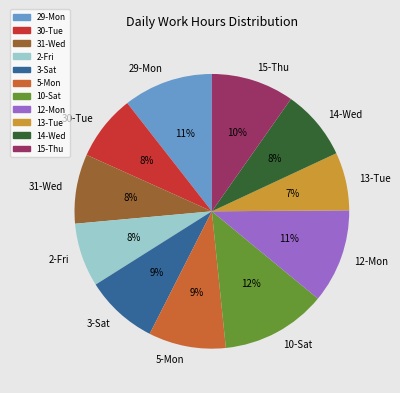

How many segments does this pie chart have?

11